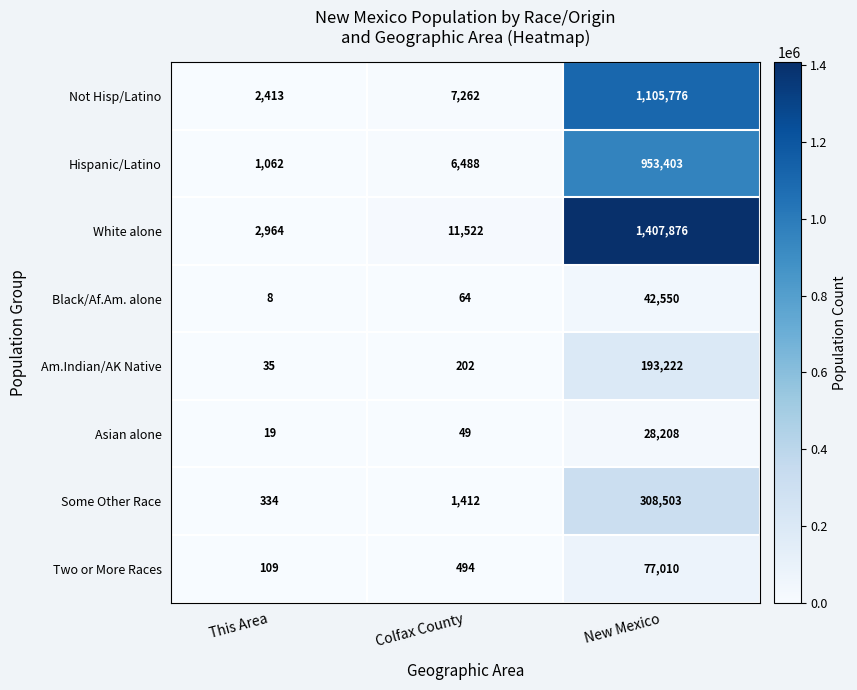

Rank the categories by Hispanic/Latino value from highest to lowest.

New Mexico, Colfax County, This Area